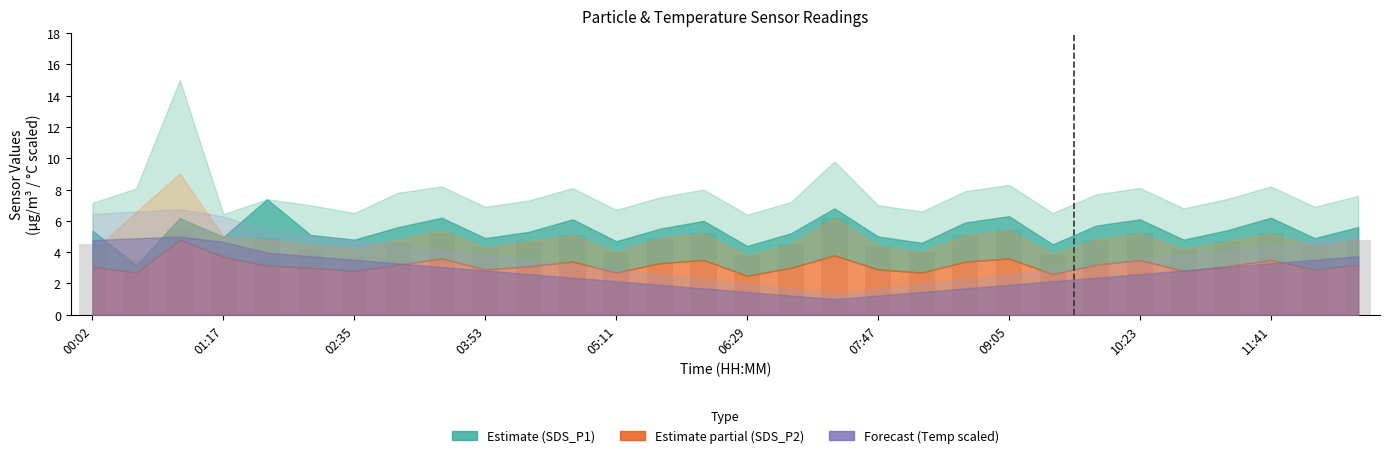

What is the minimum value shown in the chart?

3.5